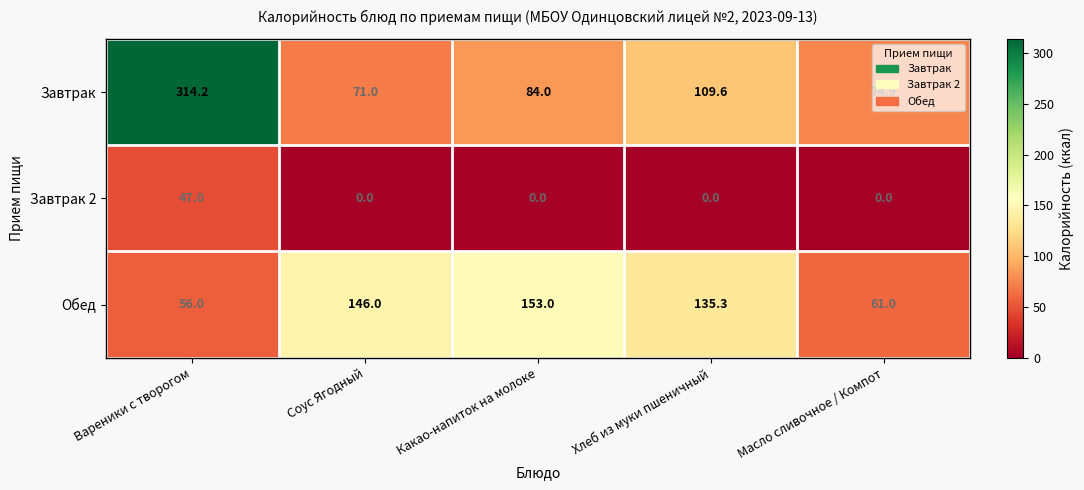

True or false: Обед has a value of 56.0 at Вареники с творогом.

True